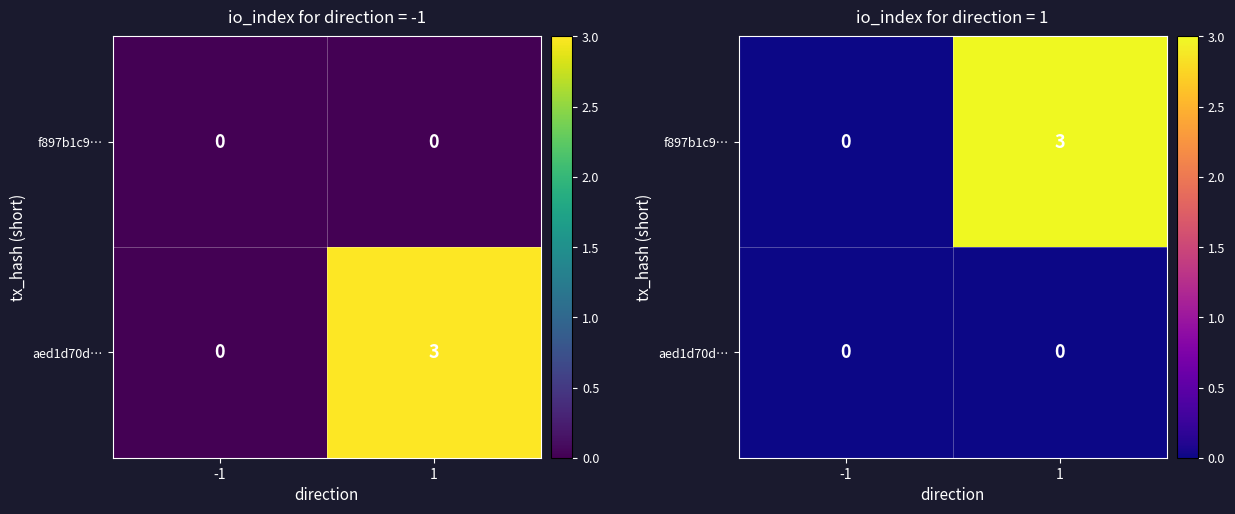

At which label is f897b1c9… closest to 1?

-1